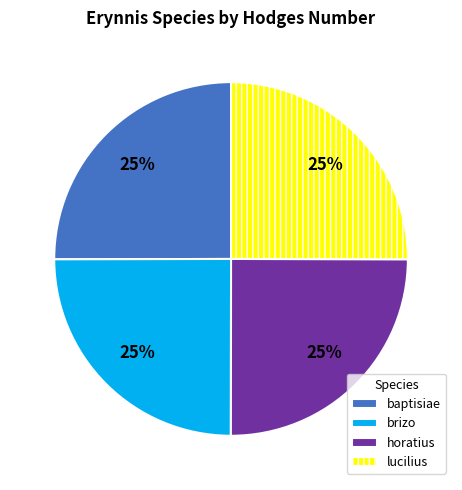

Does horatius account for over 50% of the chart?

No